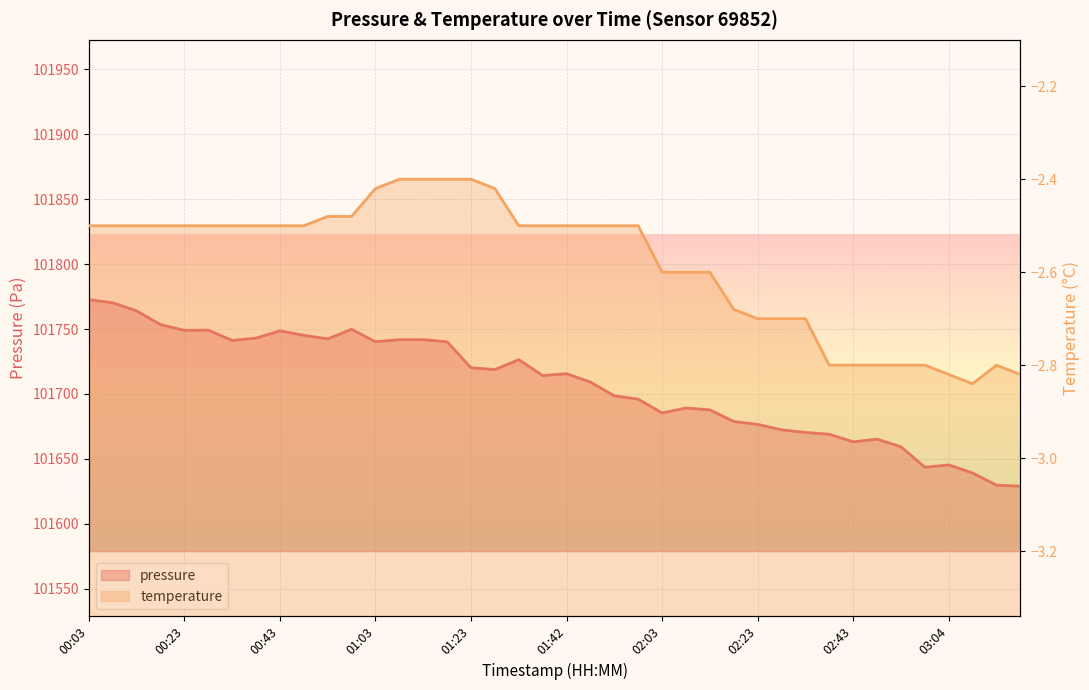

List the labels in order of value, smallest first.

03:19, 03:14, 03:09, 02:59, 03:04, 02:53, 02:43, 02:48, 02:38, 02:33, 02:28, 02:23, 02:18, 02:03, 02:13, 02:08, 01:58, 01:53, 01:48, 01:37, 01:42, 01:28, 01:23, 01:32, 01:03, 01:18, 00:33, 01:08, 01:13, 00:53, 00:38, 00:48, 00:43, 00:23, 00:28, 00:58, 00:18, 00:13, 00:08, 00:03